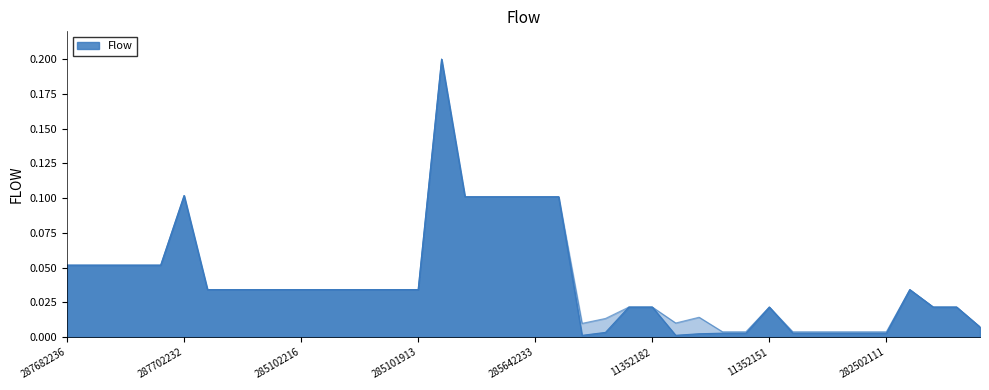

Which series changed the most between 285102216 and 285101916?

Ціна